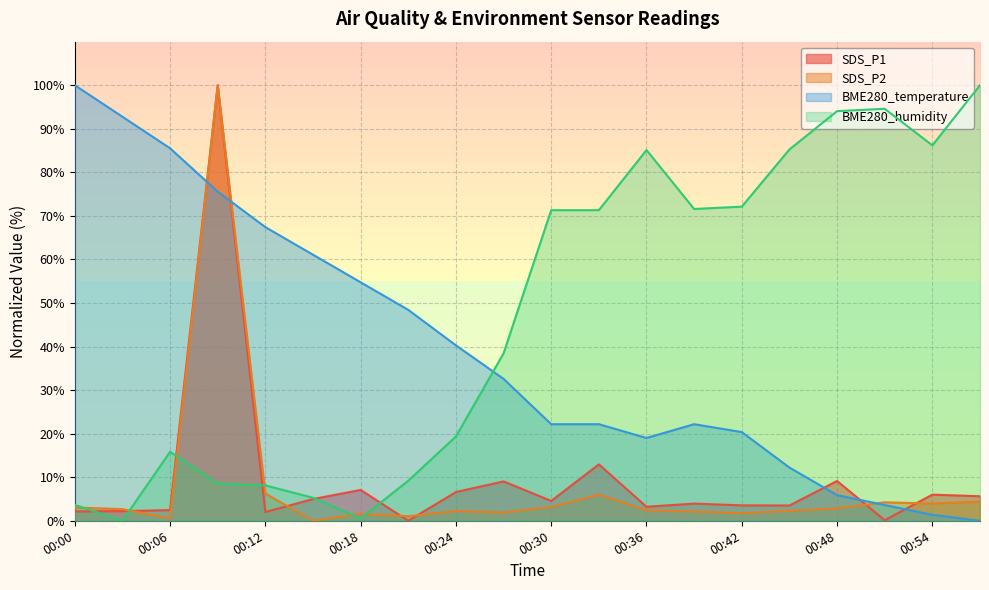

At how many categories does at least one series exceed 68?

14